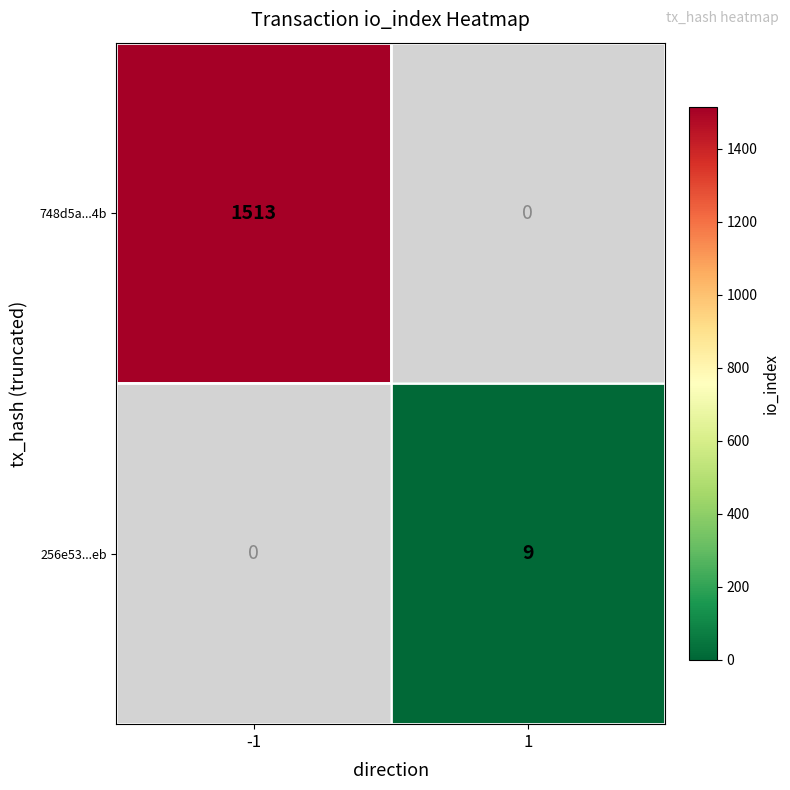

True or false: 748d5a...4b has a value of 1513 at -1.

True